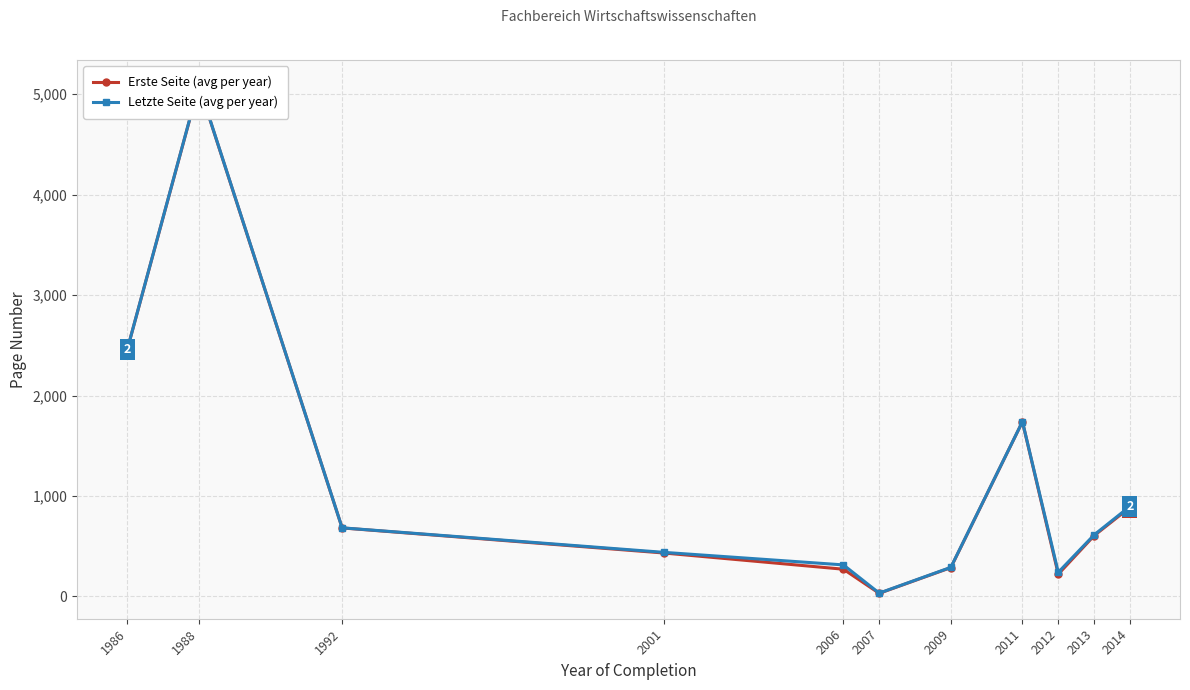

What is the difference between the Letzte Seite (avg per year) values at 2013 and 1986?

1846.7